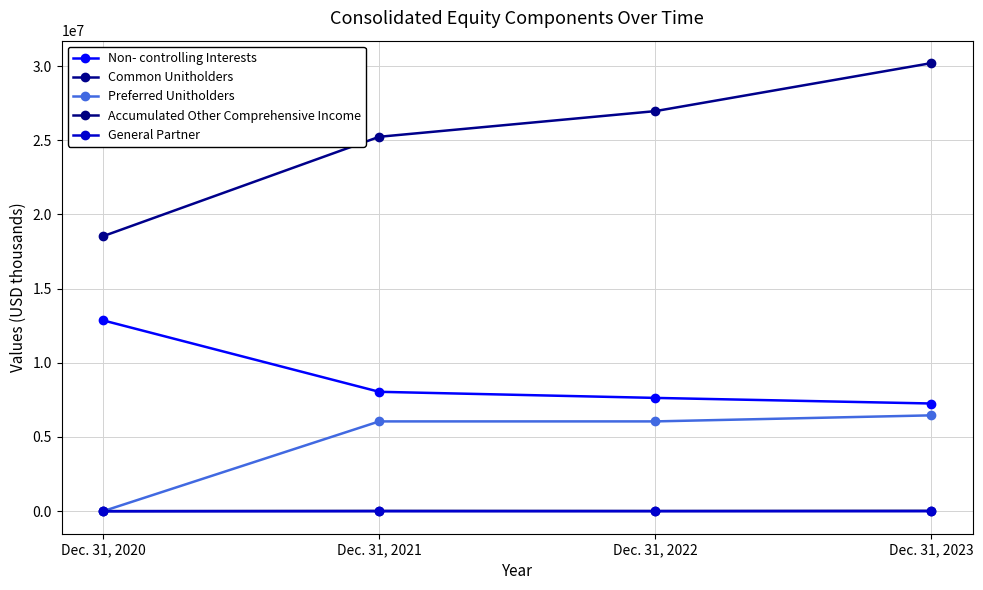

Does the chart display data point markers on the line(s)?

Yes